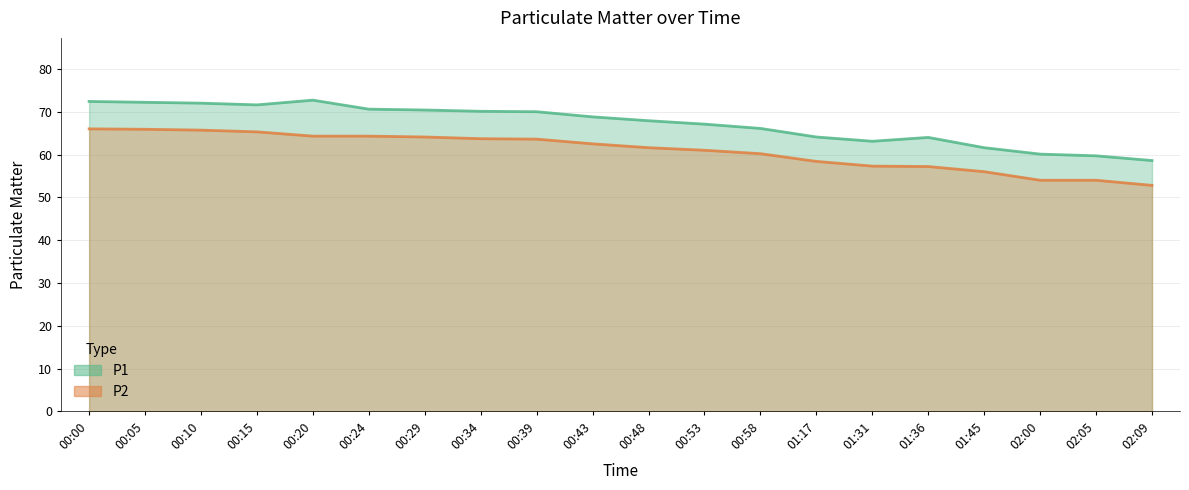

True or false: P2 and P1 intersect in this chart.

False